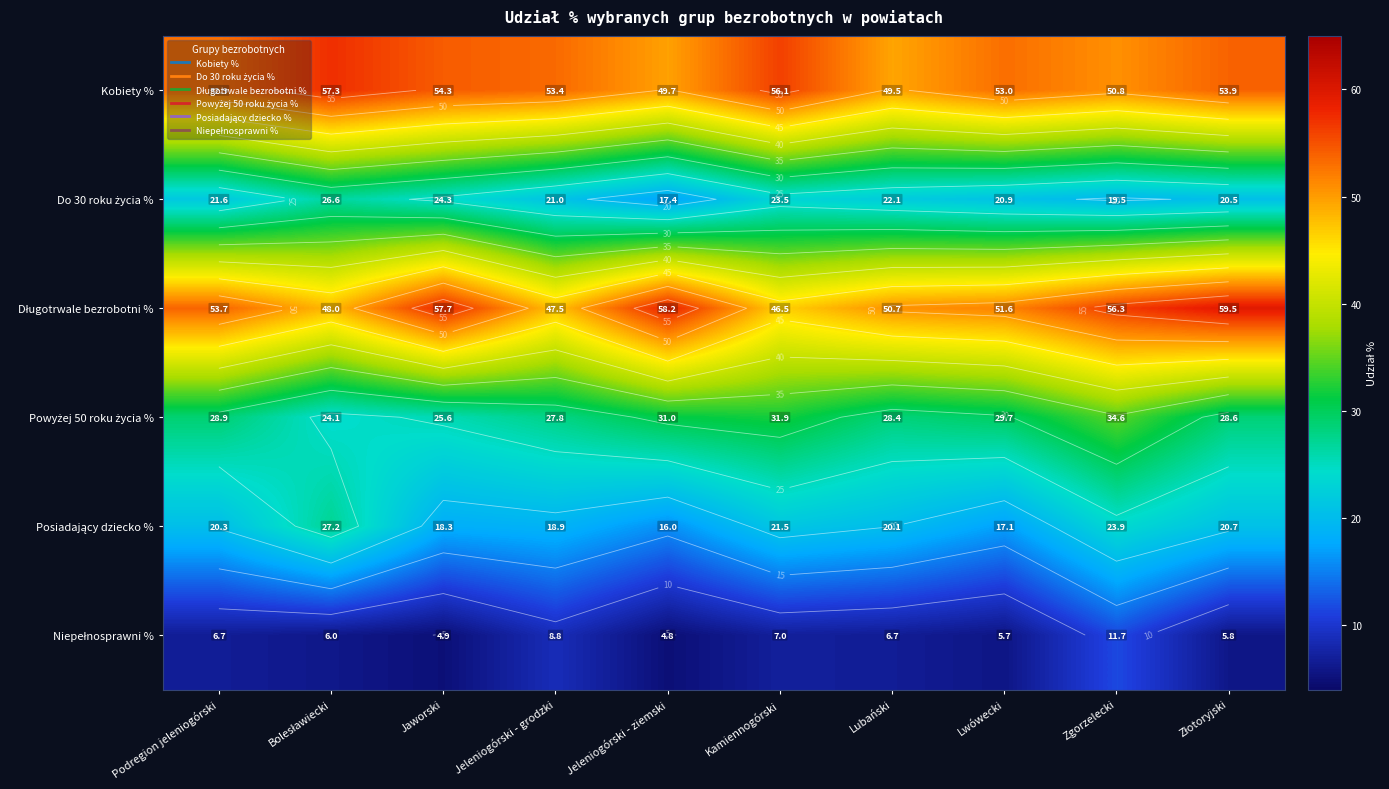

Rank the categories by Powyżej 50 roku życia % value from highest to lowest.

Zgorzelecki, Kamiennogórski, Jeleniogórski - ziemski, Lwówecki, Podregion jeleniogórski, Złotoryjski, Lubański, Jeleniogórski - grodzki, Jaworski, Bolesławiecki